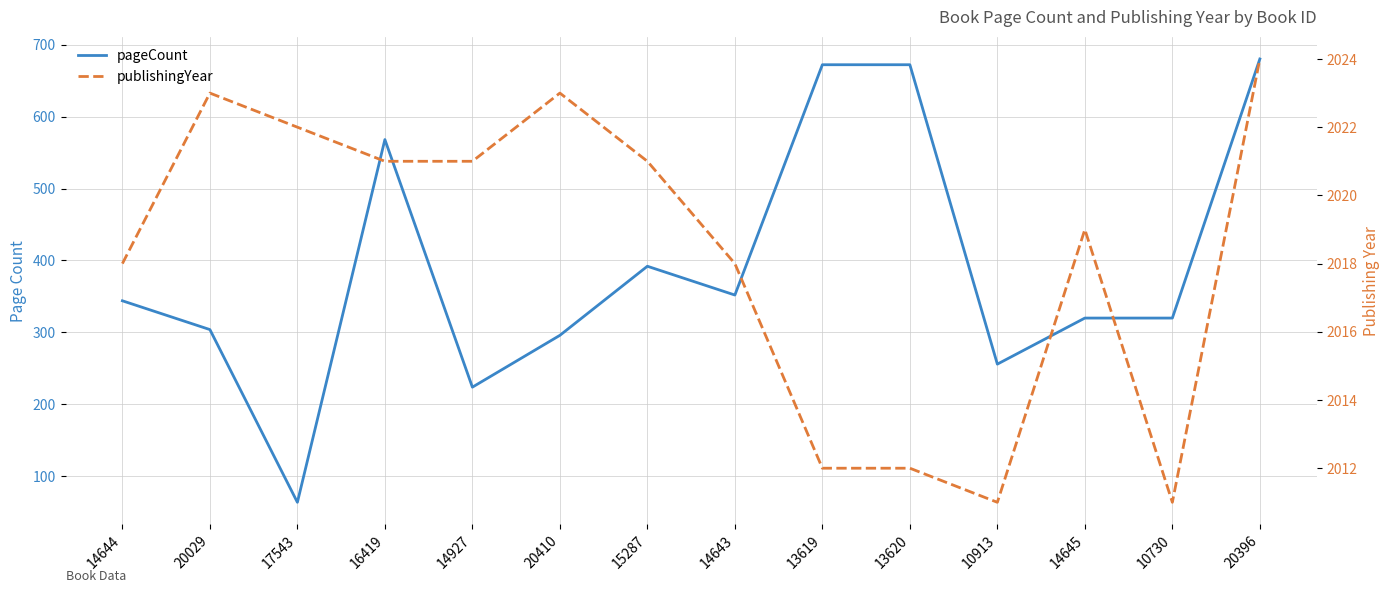

In publishingYear, how many points are higher than both neighbors (excluding endpoints)?

3